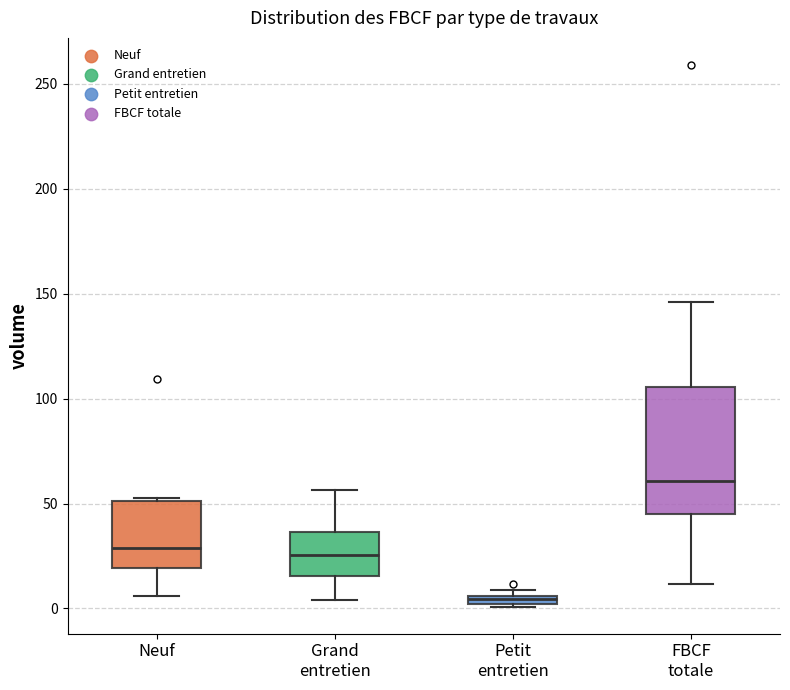

Which box has the lowest median line?

Petit entretien